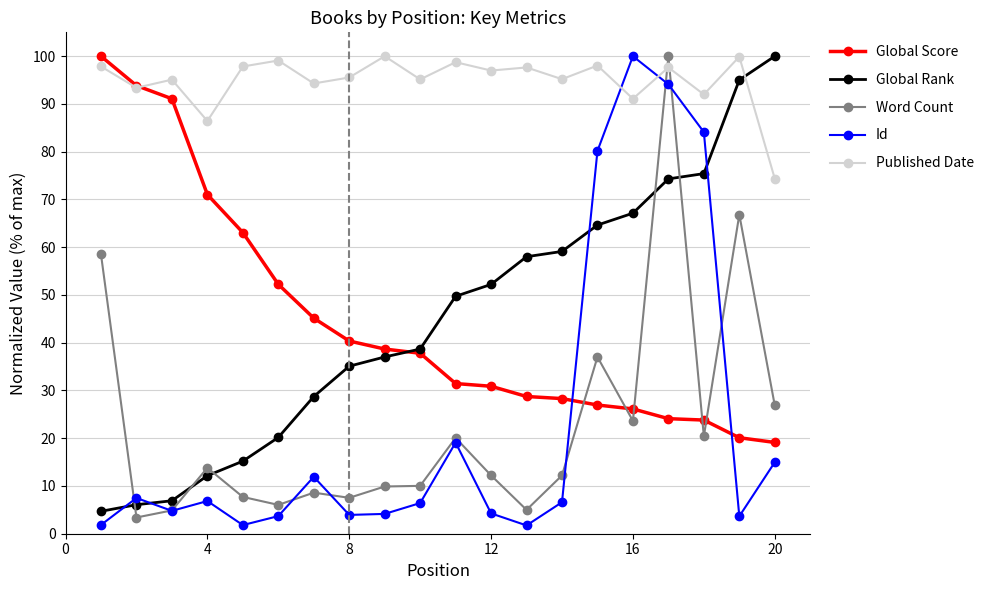

What is the value of the Global Rank point at the 17th from the left?

74.3